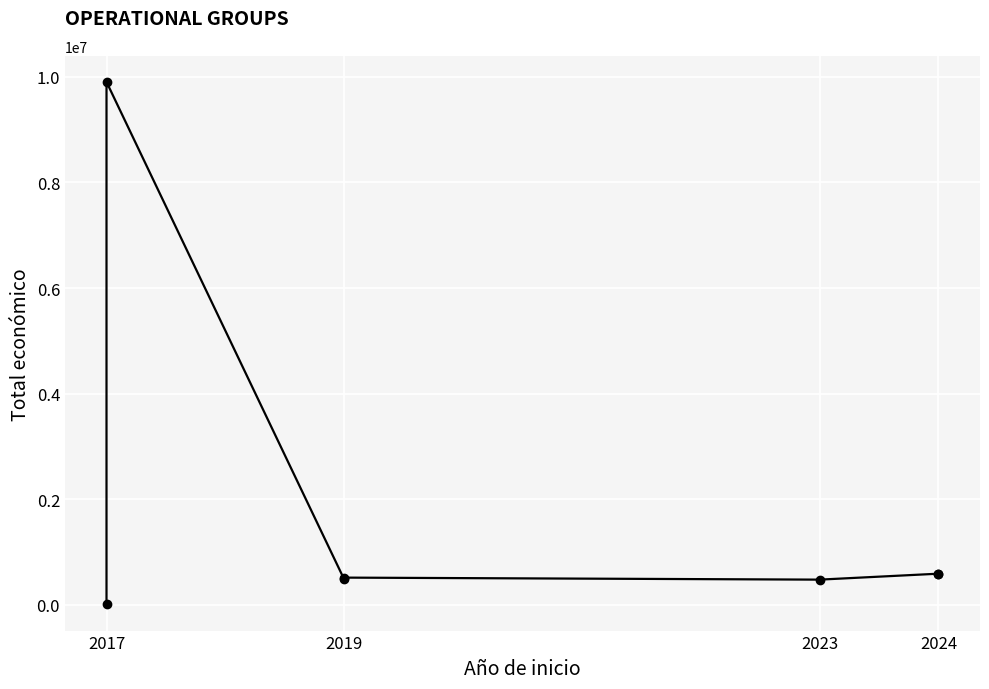

How many data points are less than 518127?

3